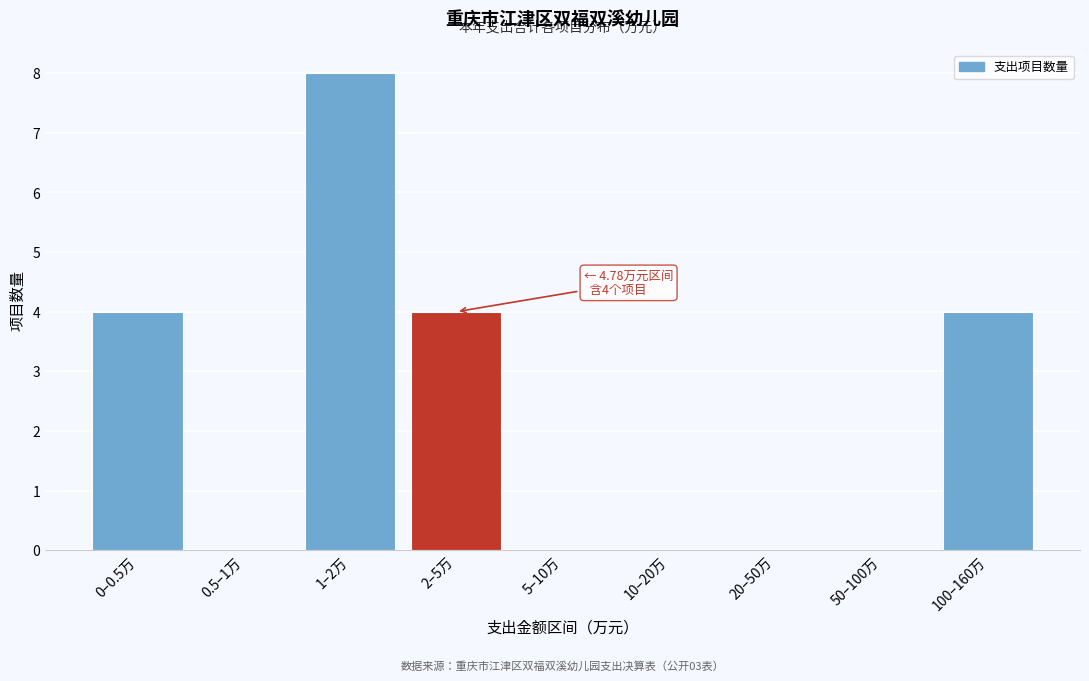

Reading left to right, list all the values displayed in this chart.

0–0.5万=4	0.5–1万=0	1–2万=8	2–5万=4	5–10万=0	10–20万=0	20–50万=0	50–100万=0	100–160万=4